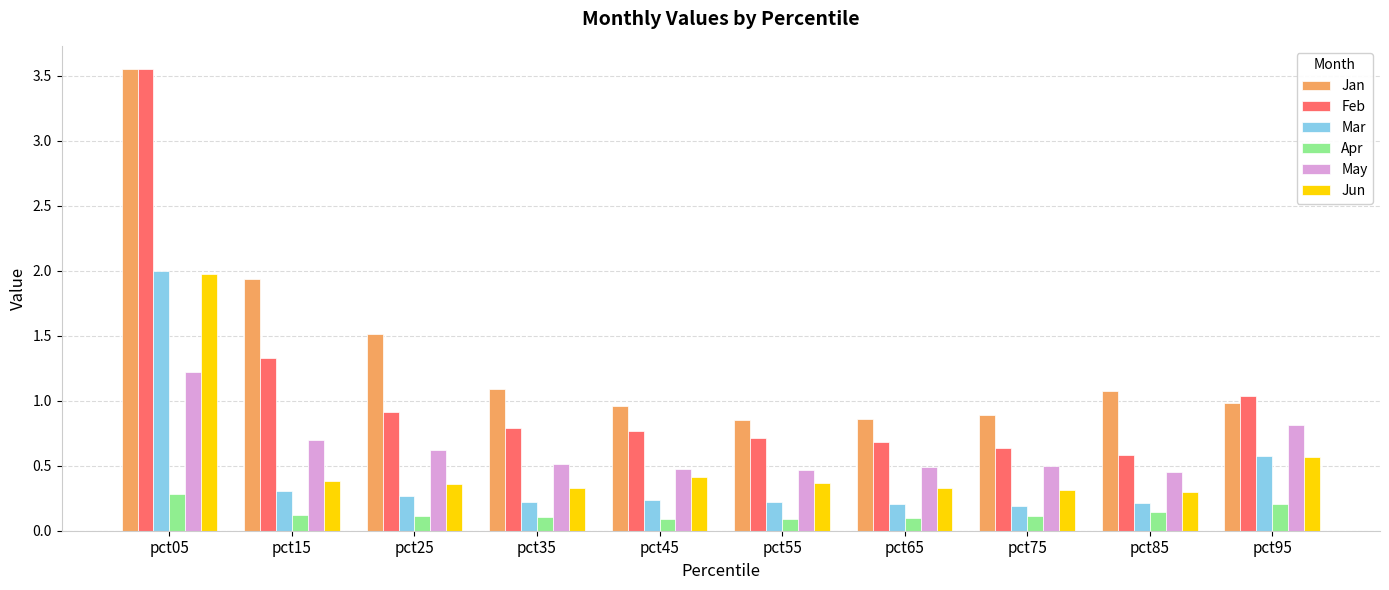

Does the chart contain stacked bars?

No